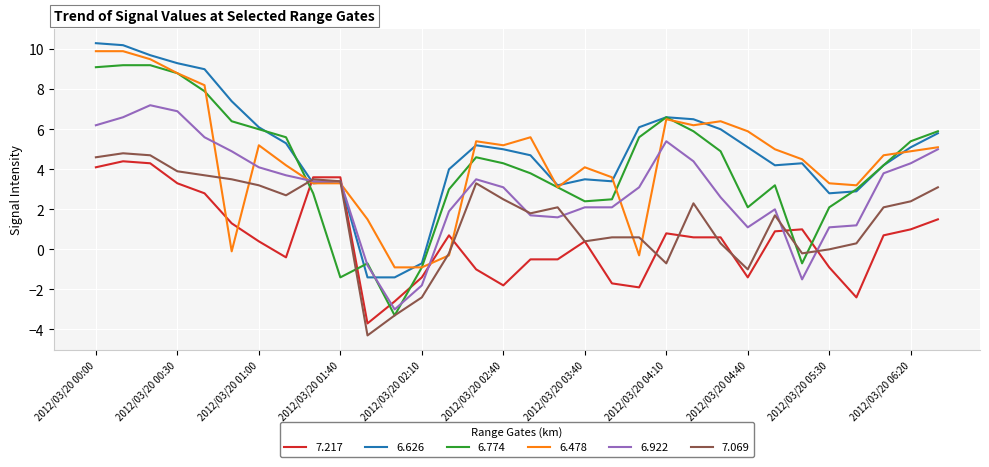

True or false: 6.774 and 7.217 intersect in this chart.

True